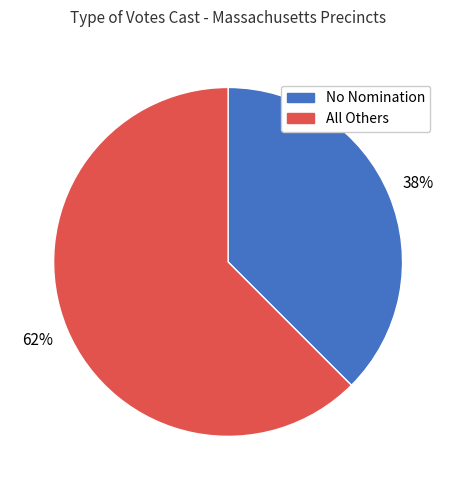

Is there a majority slice in this chart?

Yes